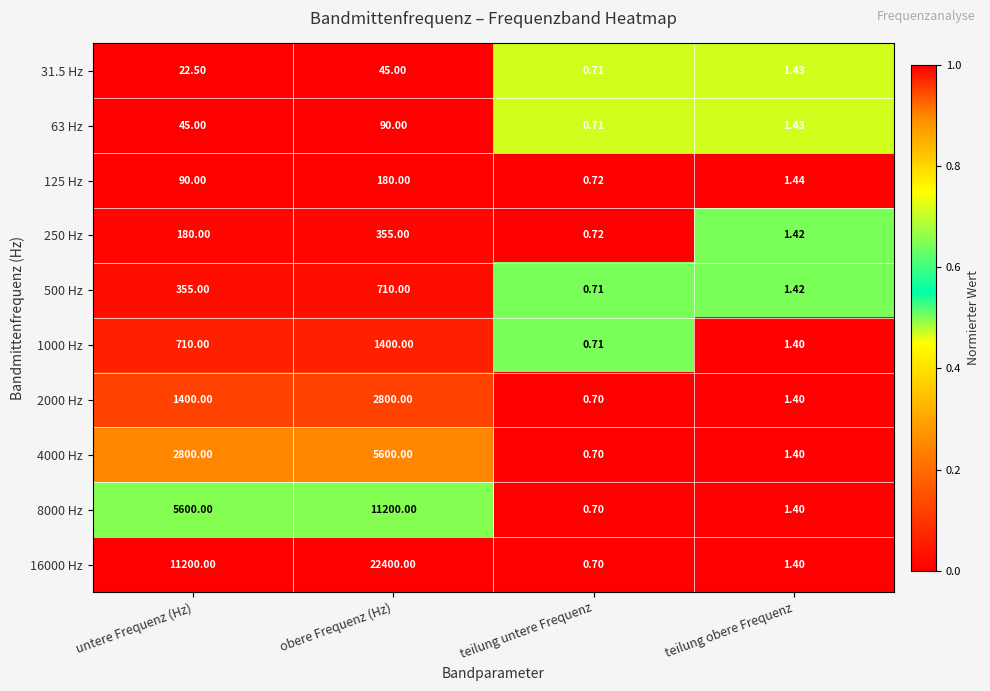

At which category is the sum across all series the highest?

obere Frequenz (Hz)